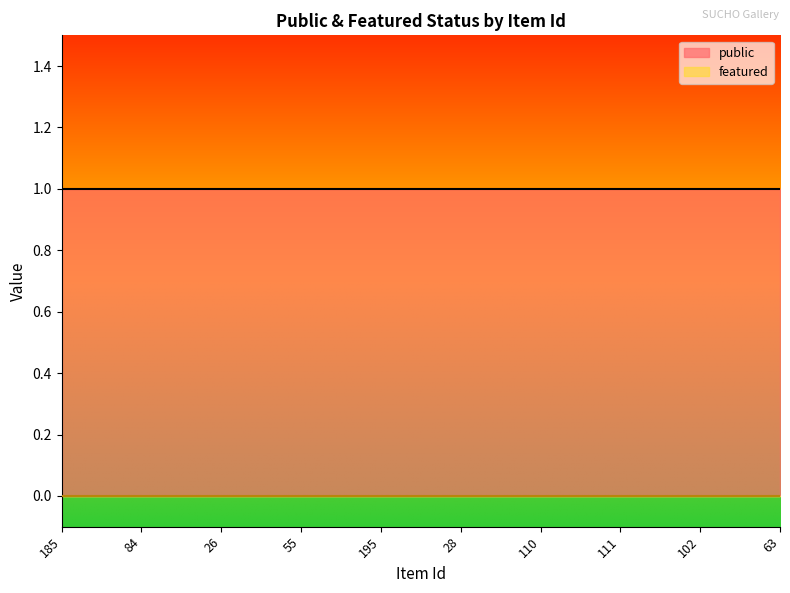

What are all the series names shown in the legend?

public, featured